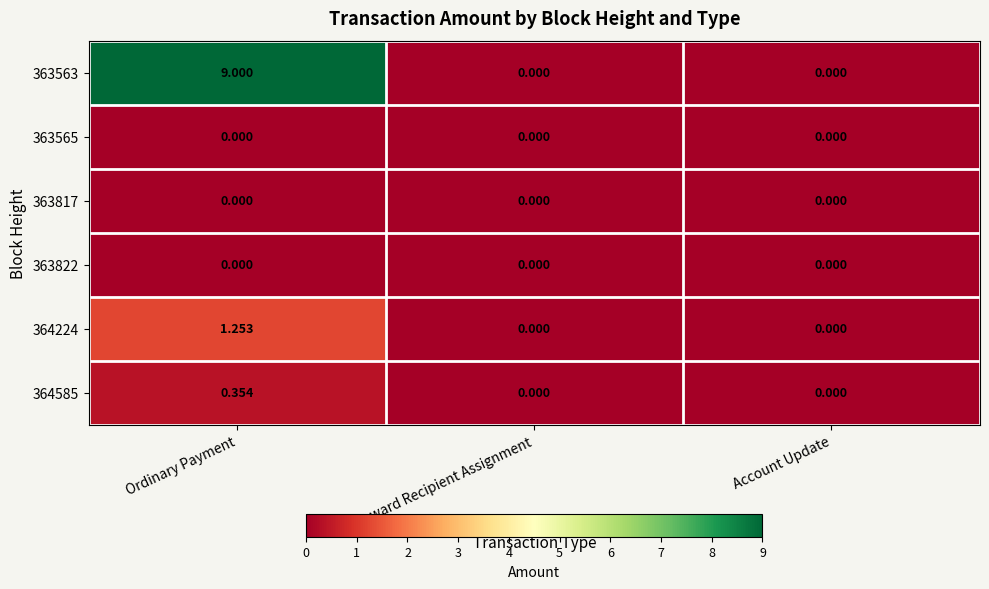

At which category is the sum across all series the highest?

Ordinary Payment